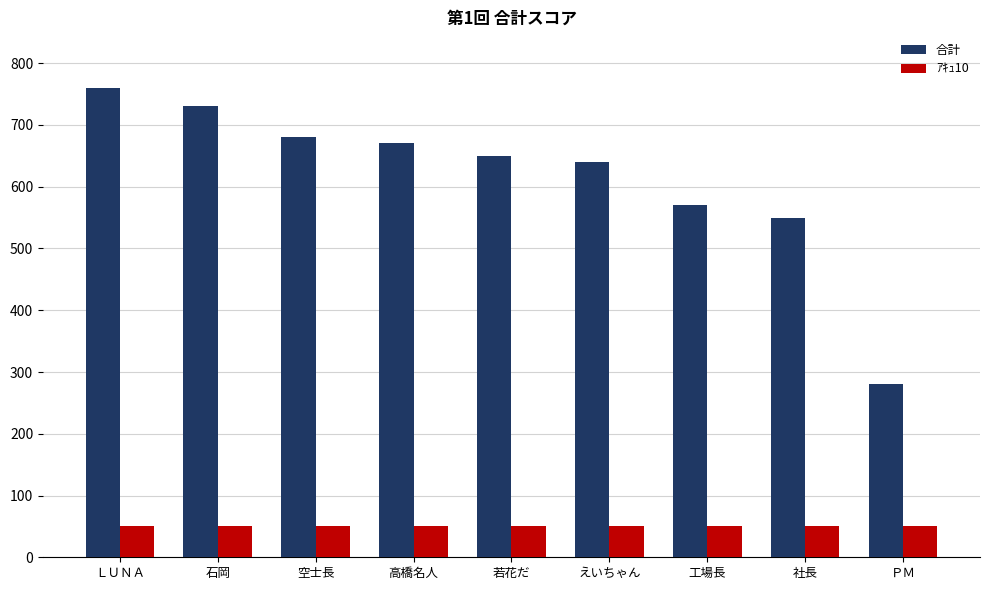

At how many categories does at least one series exceed 320?

8